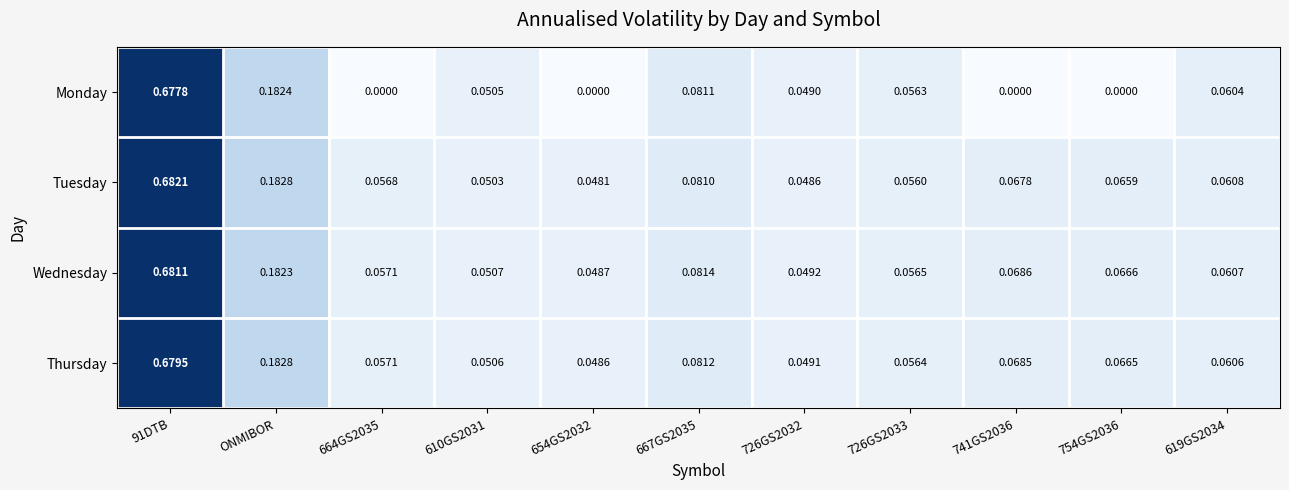

List the series in order of their peak value, highest first.

Tuesday, Wednesday, Thursday, Monday